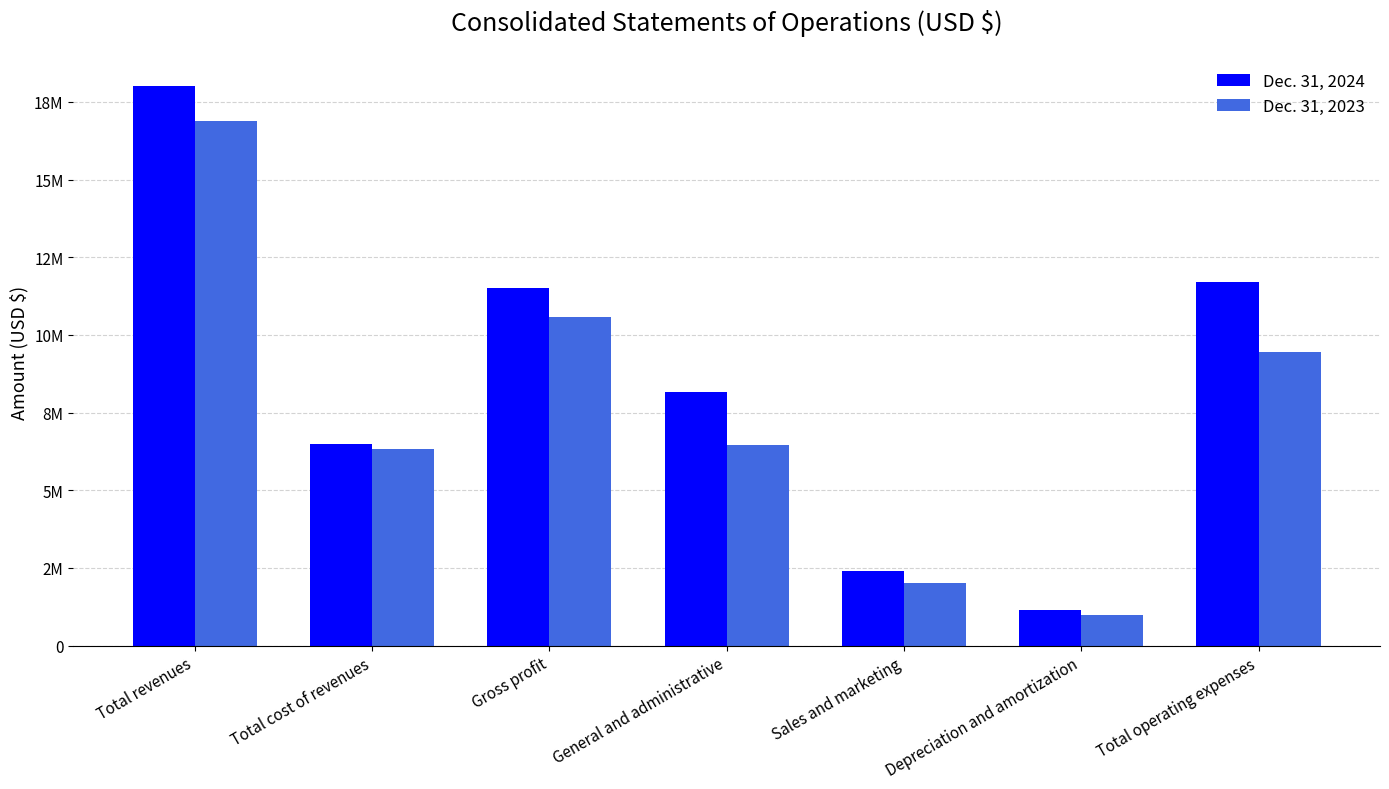

Reading left to right, list all the values displayed in this chart.

Dec. 31, 2024: 18018373	6493447	11524926	8166567	2403251	1128613	11698431
Dec. 31, 2023: 16886381	6322426	10563955	6455088	2026871	974527	9456486